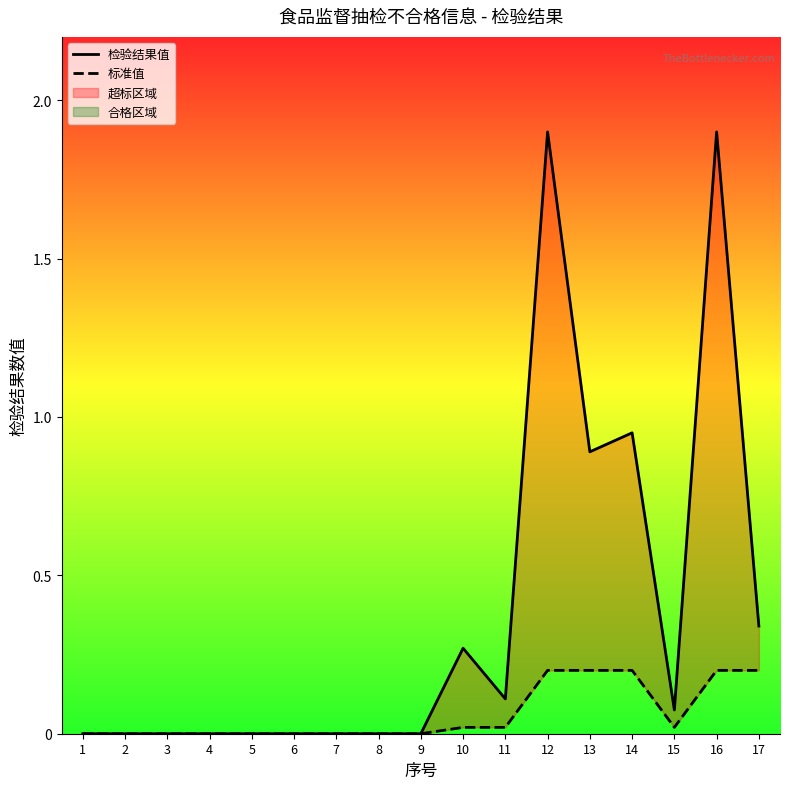

True or false: 检验结果值 and 标准值 cross at least once.

False